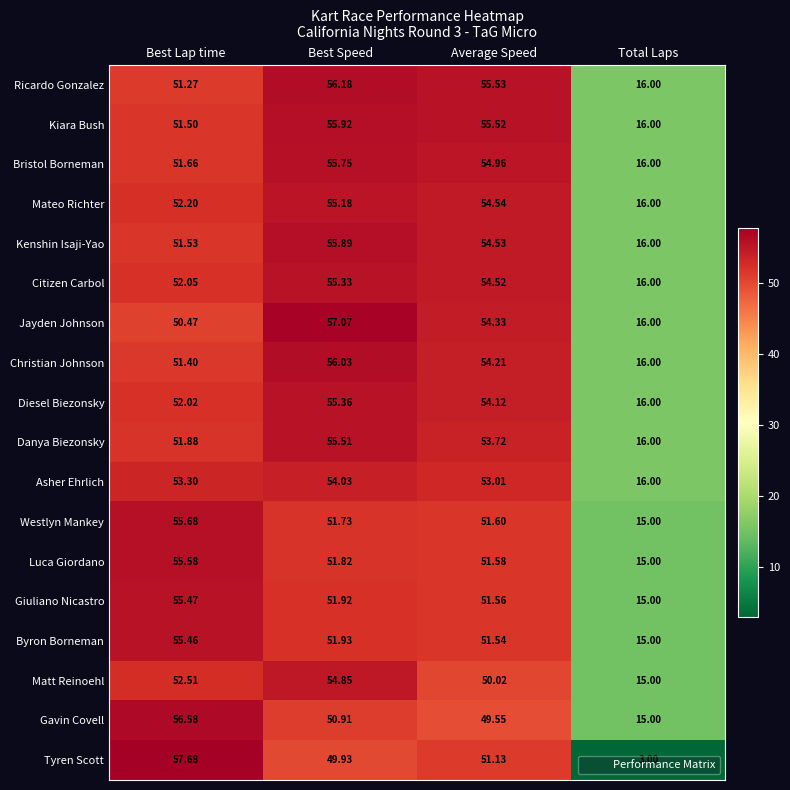

Is the value of Kenshin Isaji-Yao at Best Lap time greater than the value of Gavin Covell at Best Lap time?

No